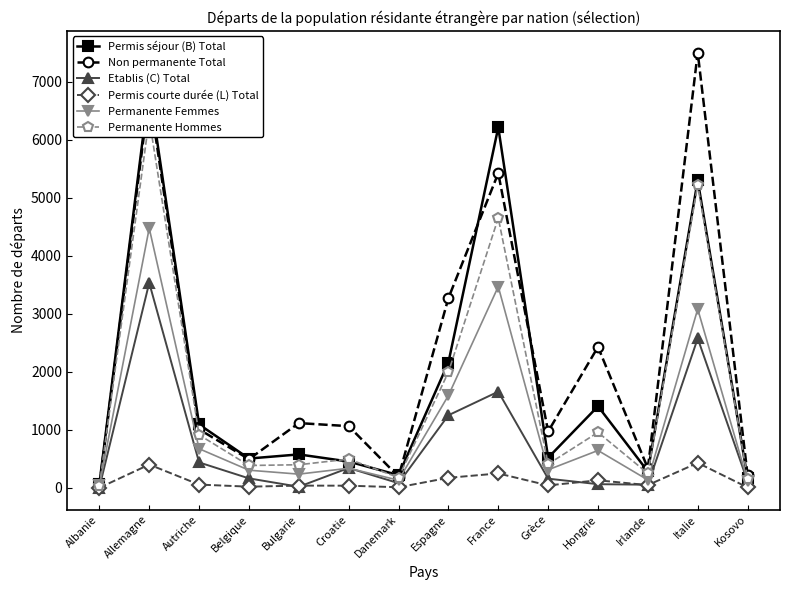

What position from the right is Grèce?

5